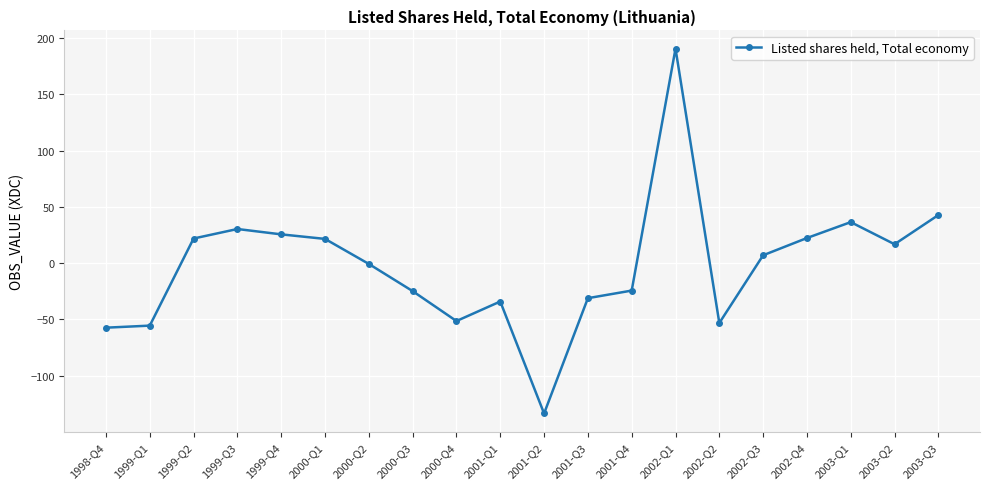

How many points are higher than both their immediate neighbors (excluding endpoints)?

4